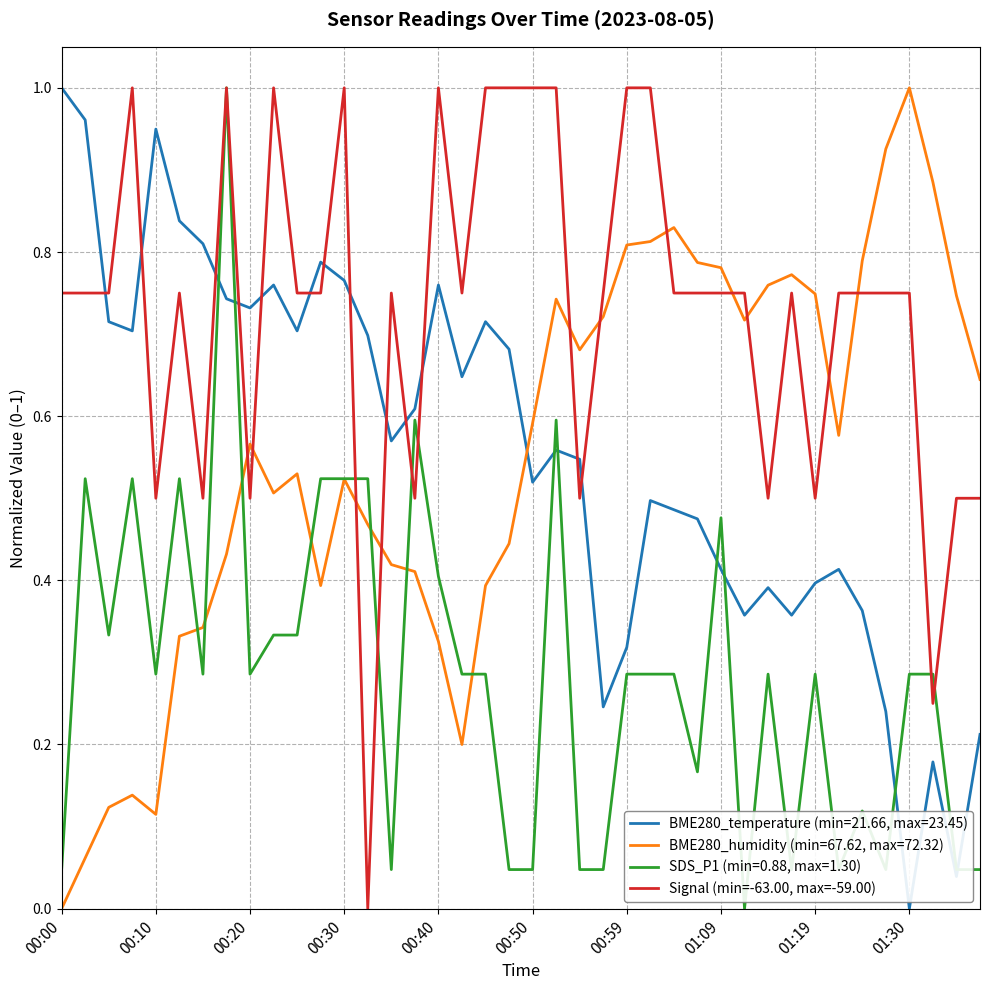

Which series has the largest total across all categories?

Signal (min=-63.00, max=-59.00)